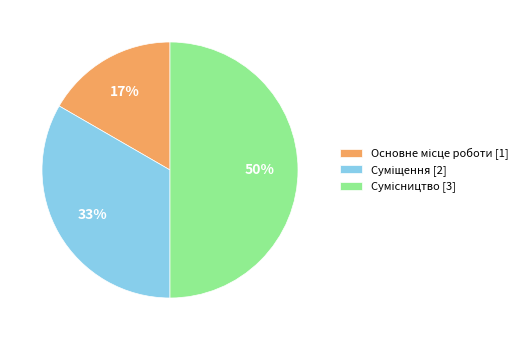

To the nearest percent, what is the average slice percentage?

33%